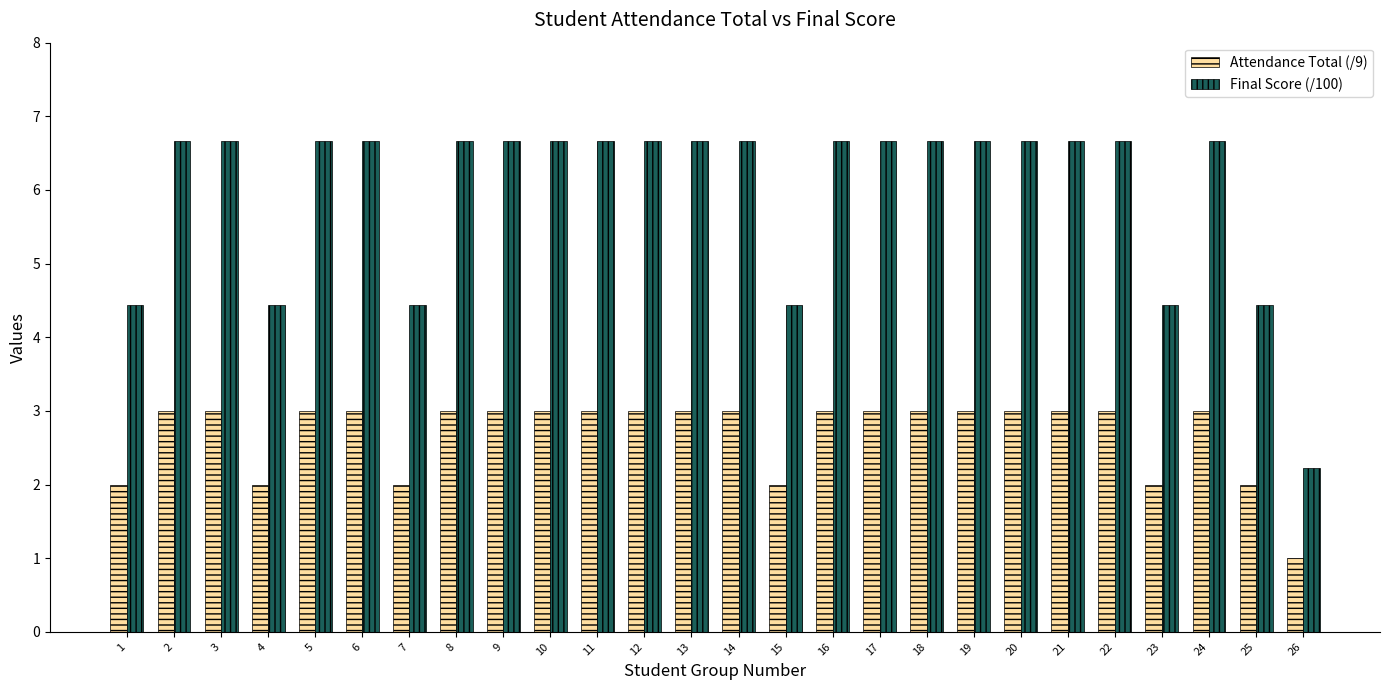

The value of Attendance Total (/9) at 26 is 1.0. True or false?

True